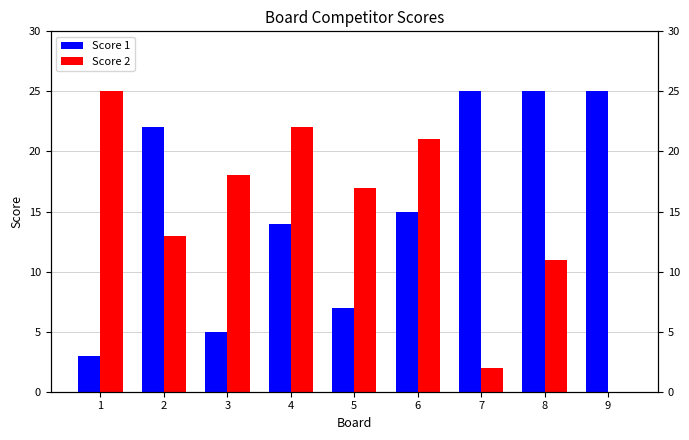

At how many categories does at least one series exceed 12?

9